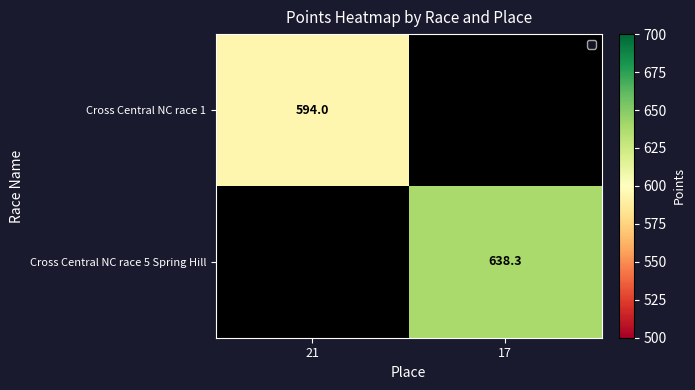

True or false: Cross Central NC race 5 Spring Hill has a value of 960.6 at 17.

False